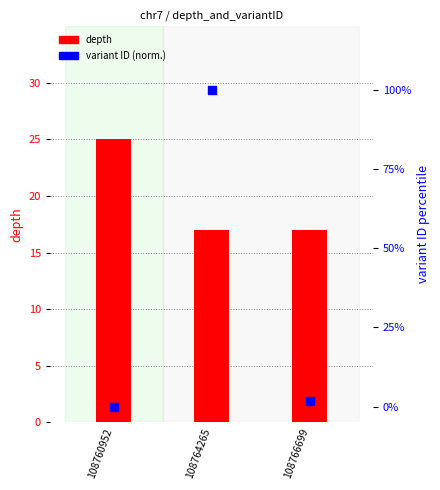

Which series has the largest total across all categories?

variant ID (normalized 0-100)